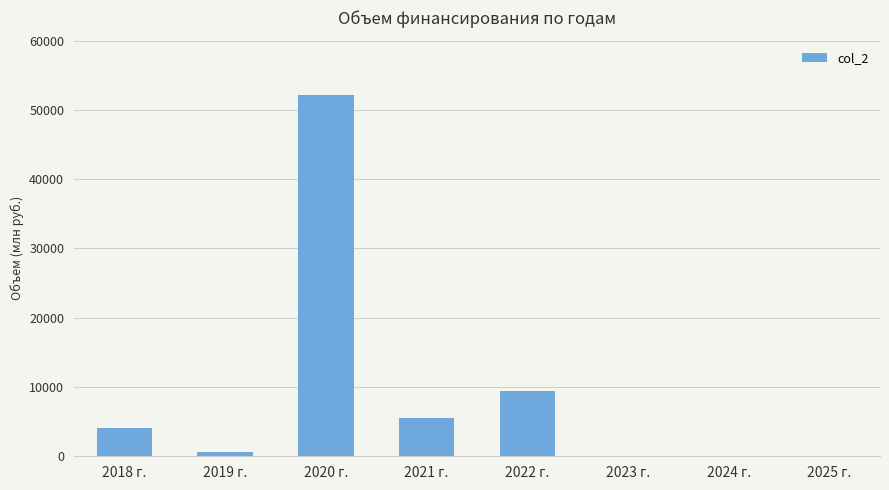

How many data points are above 4064?

4